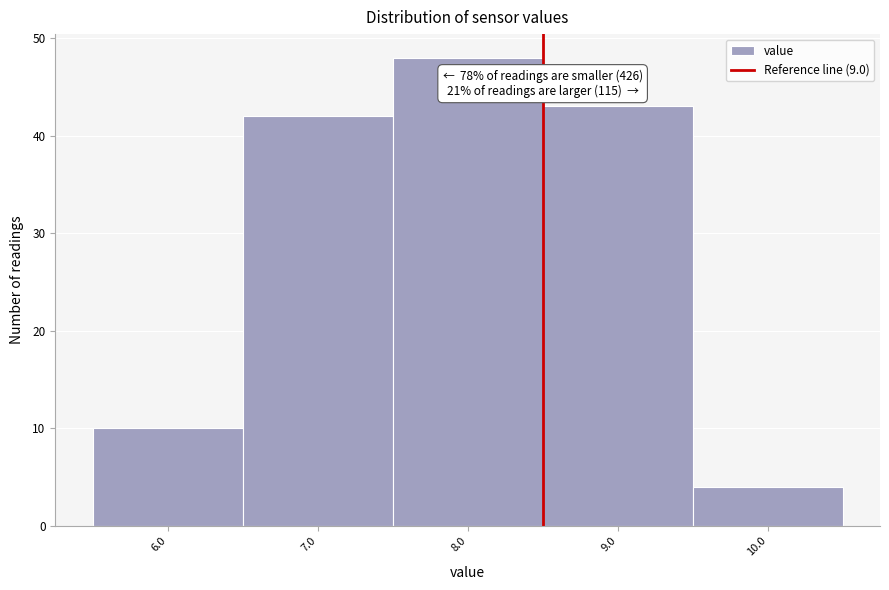

Reading left to right, transcribe all the data shown in this chart.

6.0=10	7.0=42	8.0=48	9.0=43	10.0=4